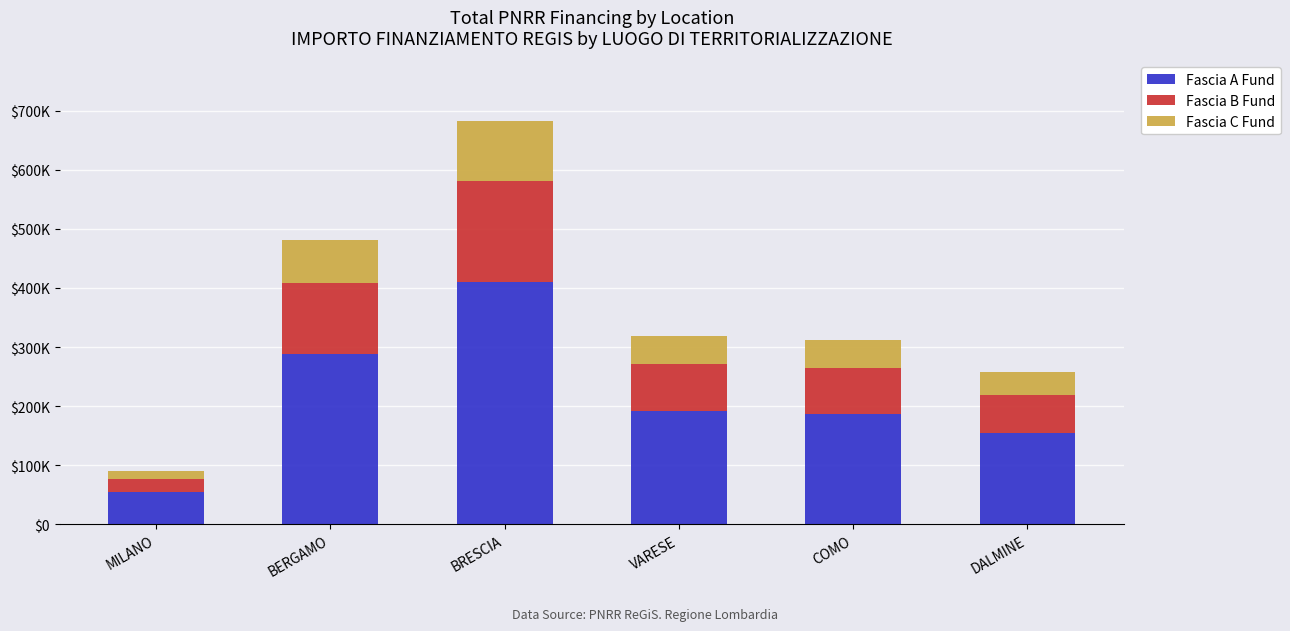

Does the chart contain stacked bars?

Yes